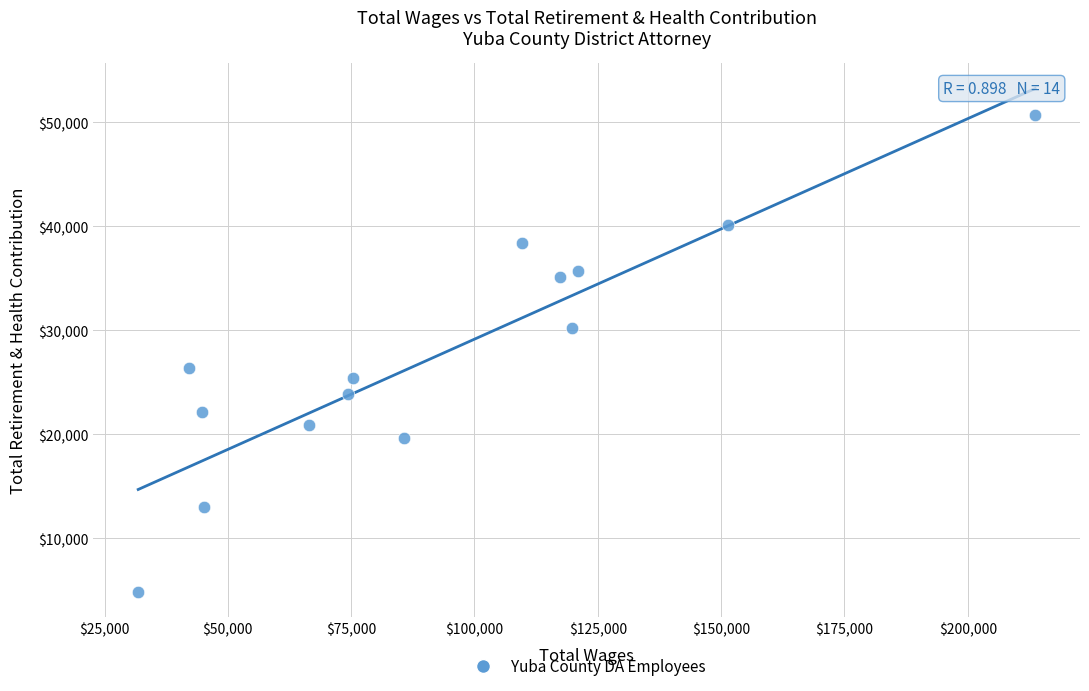

What is the range of X values (max minus min)?

181826